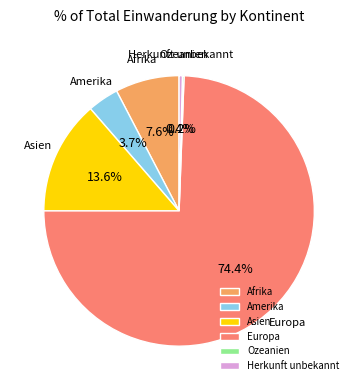

Does Europa account for over 50% of the chart?

Yes